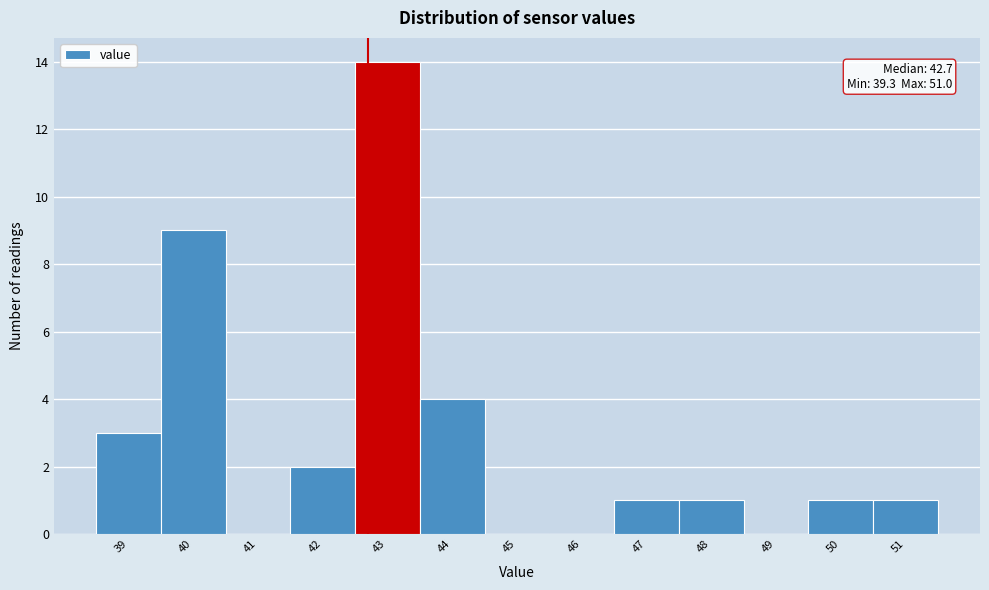

Over which range of the x-axis is the bar tallest?

42.5 to 43.5